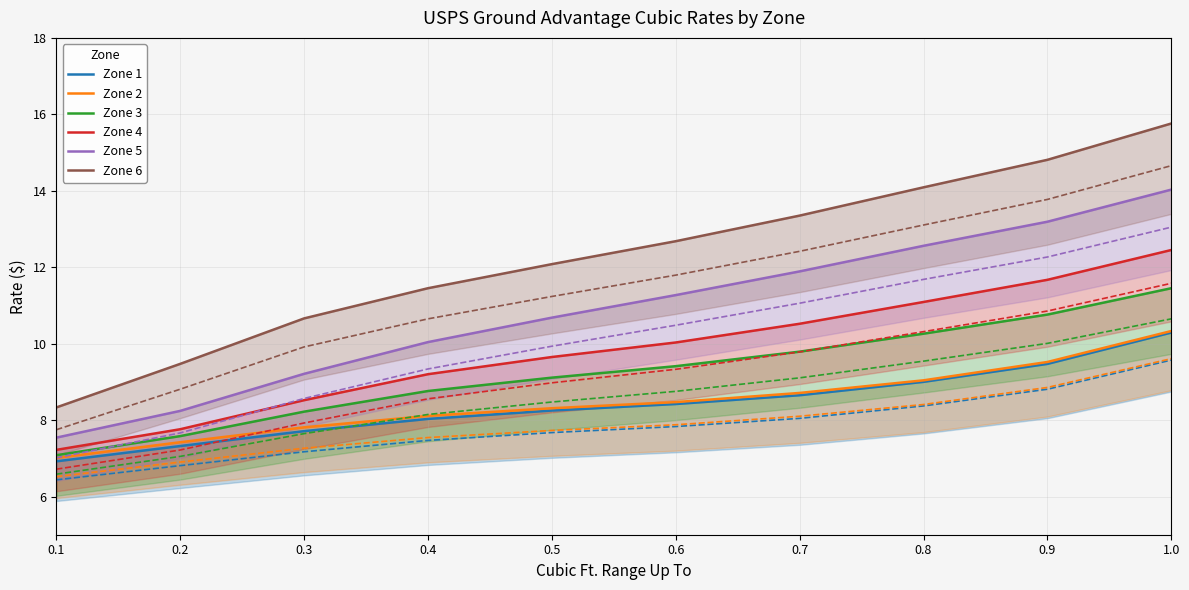

True or false: Zone 1 and Zone 3 cross at least once.

False